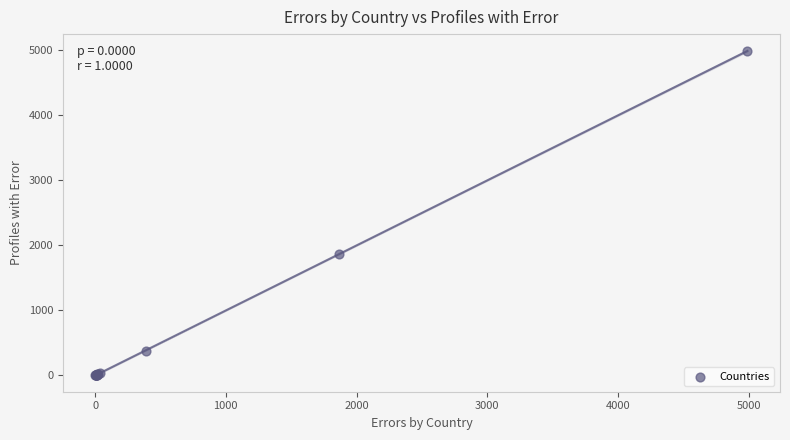

What Y value in the scatter plot is closest to 2496?

1866